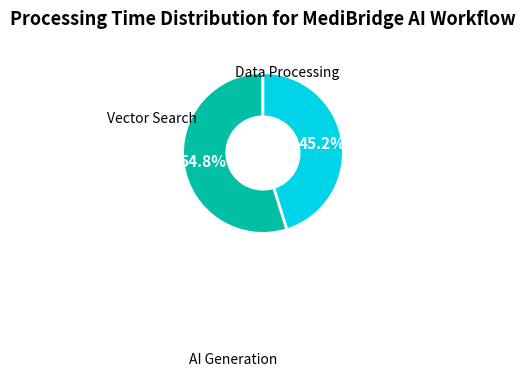

Is there any slice that represents more than half of the pie?

Yes